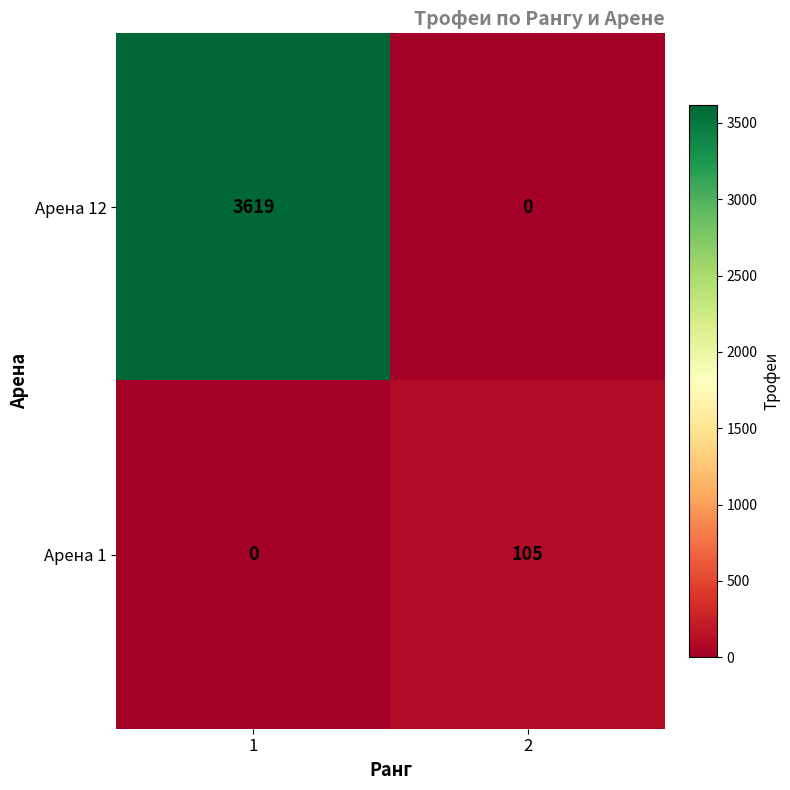

Is it true that Арена 12 equals 0 at 2?

True